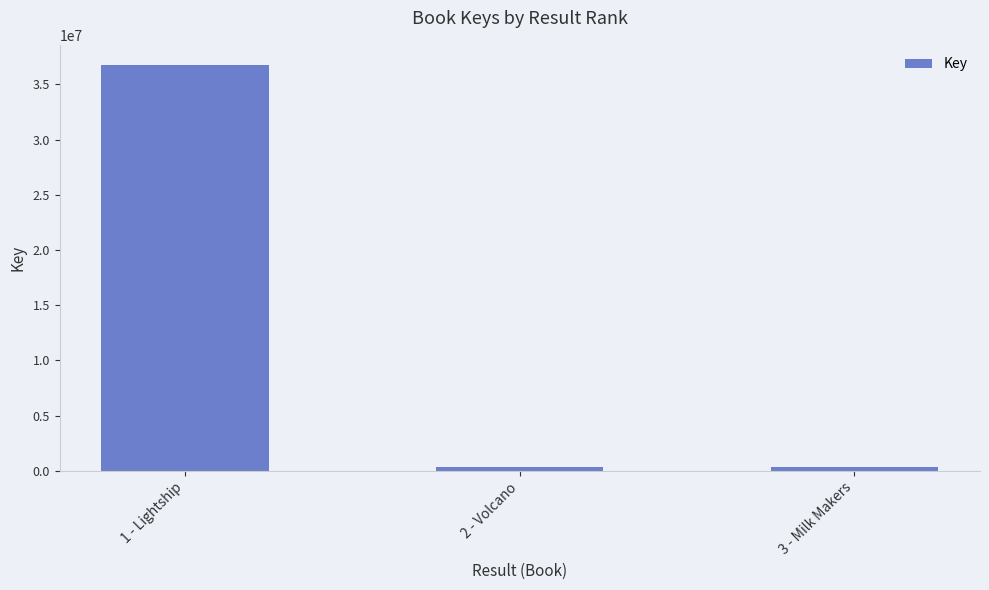

What is the greatest value displayed?

36734738